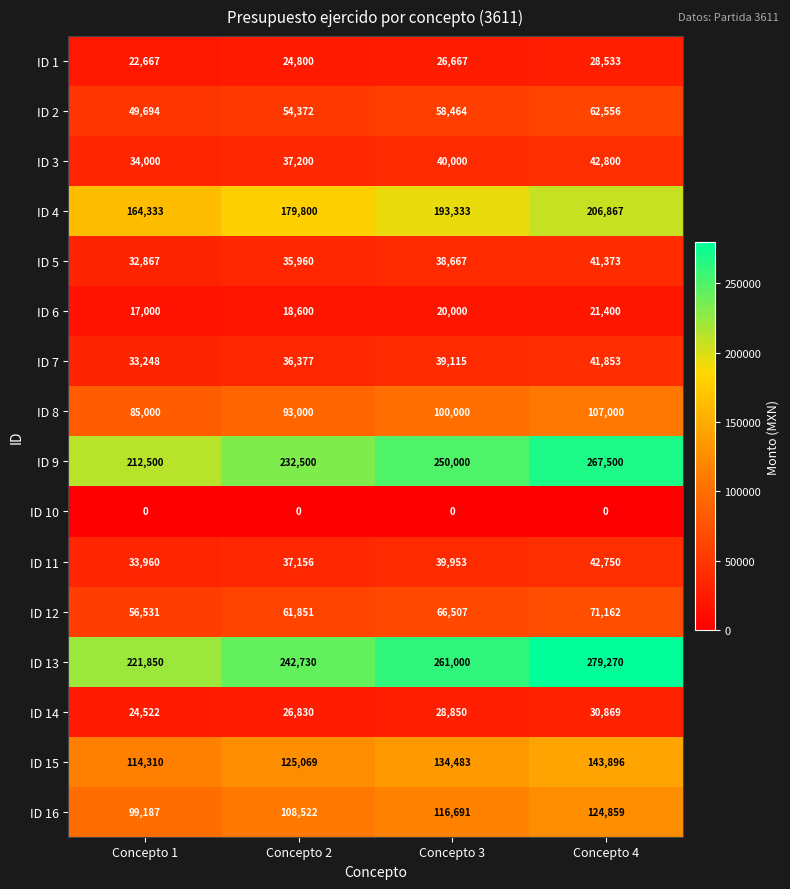

Count the ID 13 values in the range 242730 to 279270.

3